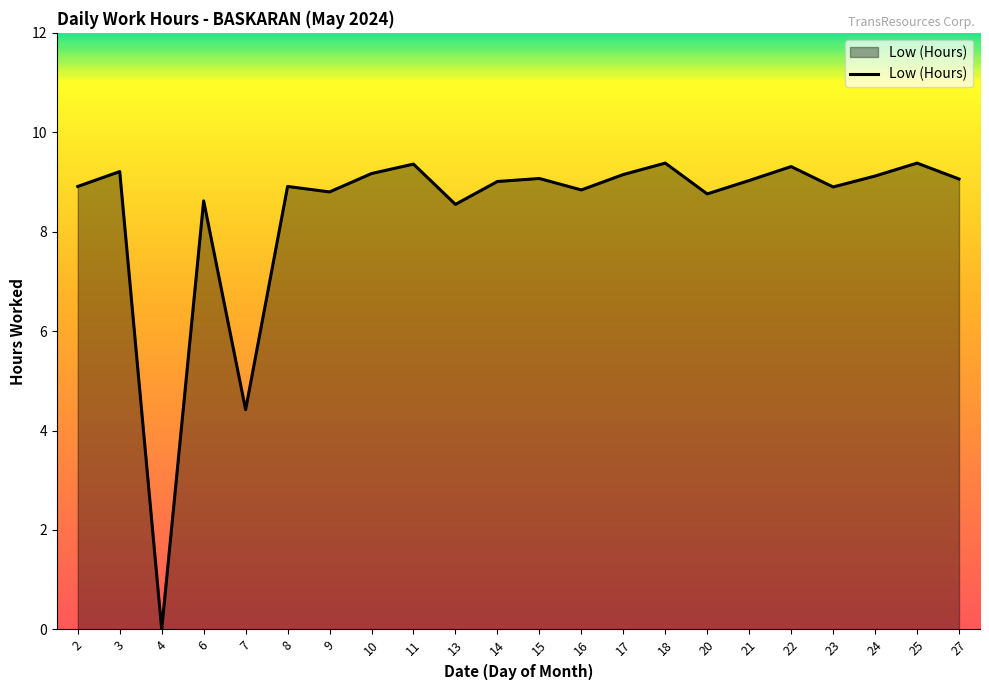

What is the change in value from 15 to 20?

-0.3